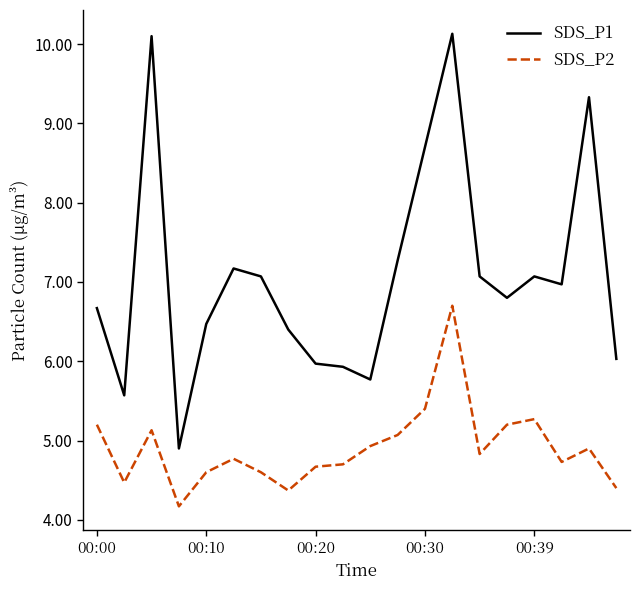

What is the difference between the maximum and minimum values in the SDS_P2 series?

2.5